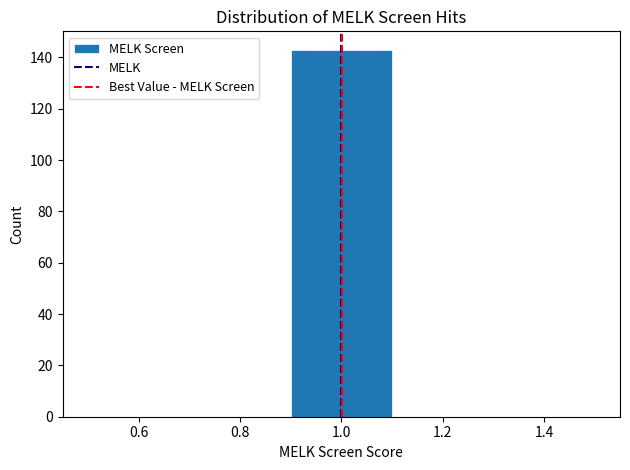

Over which range of the x-axis is the bar tallest?

0.9 to 1.1